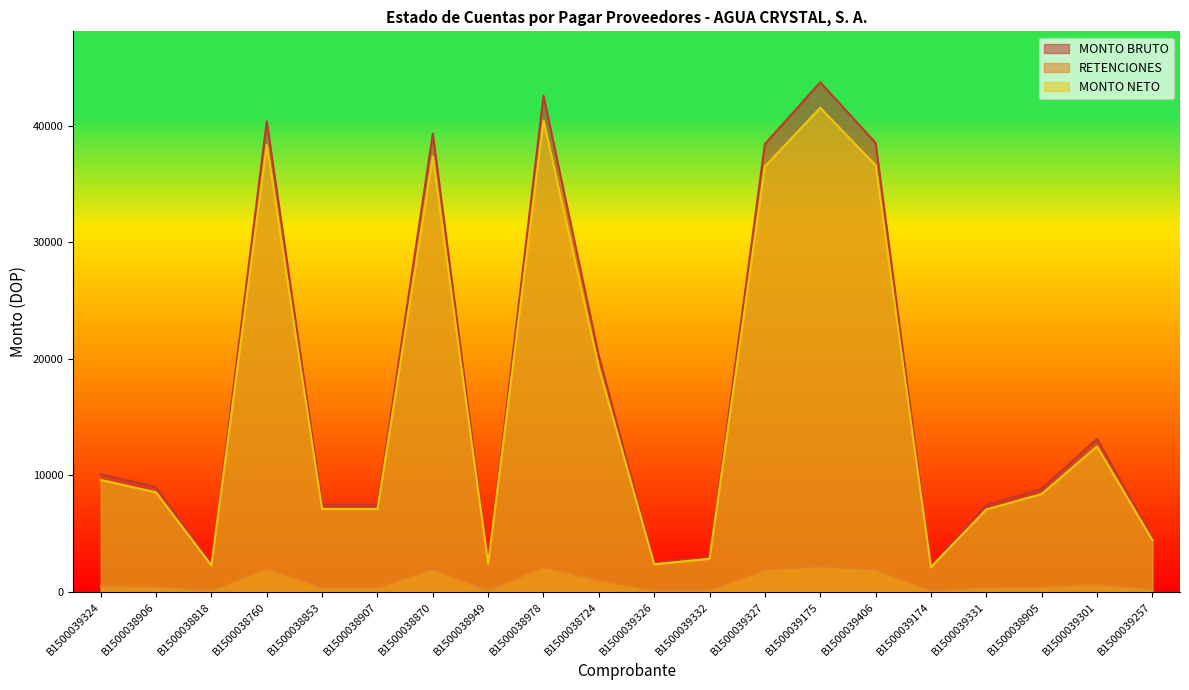

True or false: MONTO BRUTO and MONTO NETO cross at least once.

False